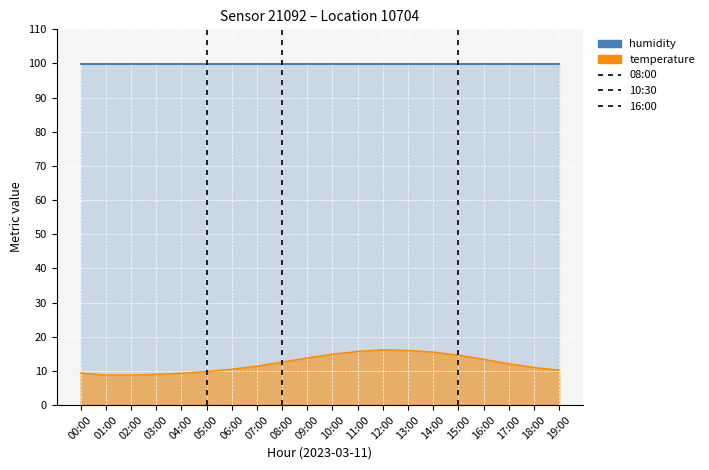

Approximately how many times larger is the value at 06:00 compared to 07:00?

0.9